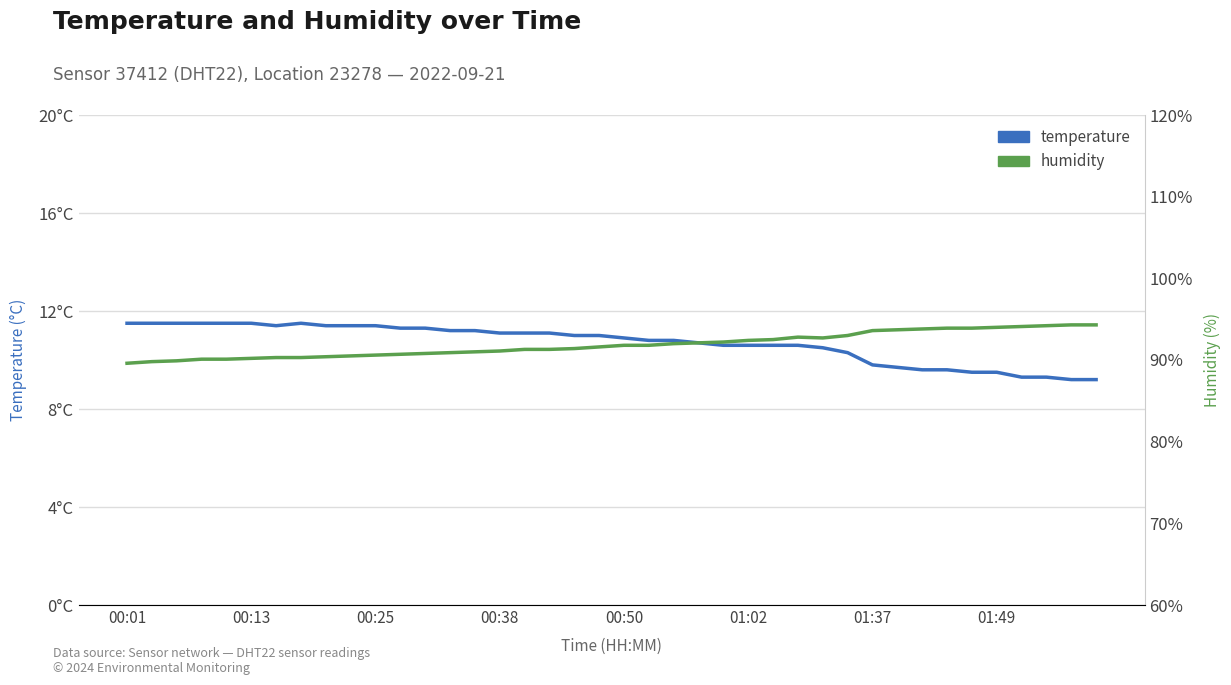

Rank the series by their average value, from lowest to highest.

temperature, humidity